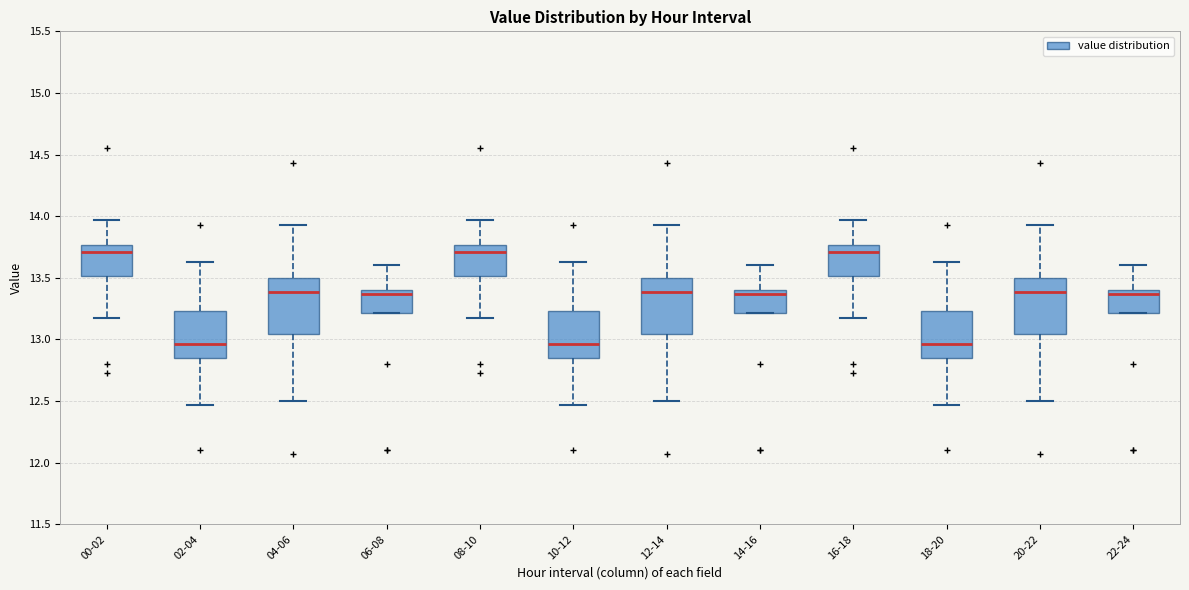

Where does the lower whisker of the box for 18-20 end on the y-axis? The values are not printed on the chart, so give them approximately, as read against the axis.

12.45